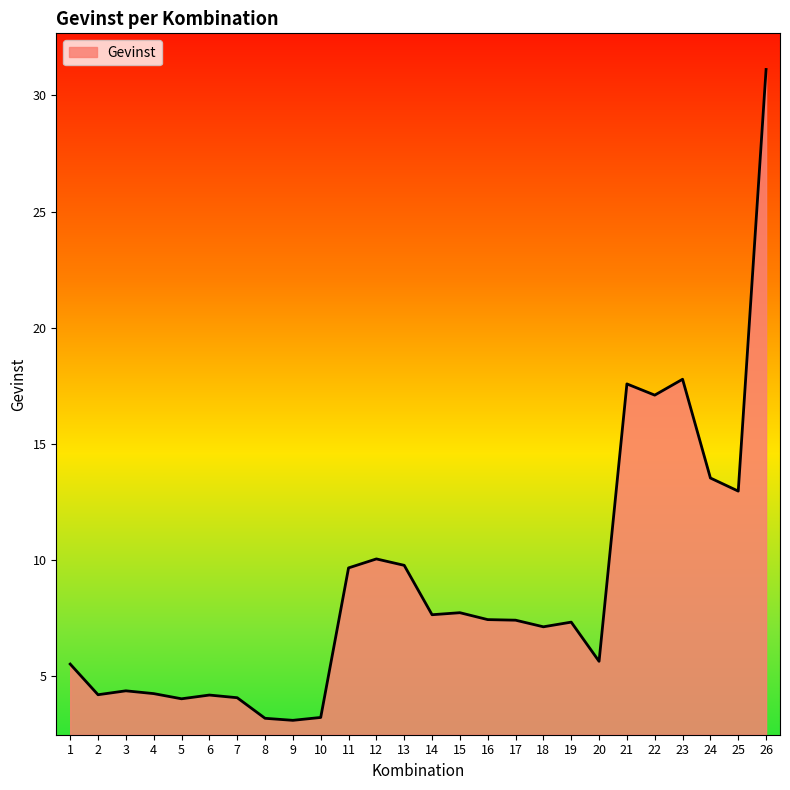

What is the maximum value shown in the chart?

31.1